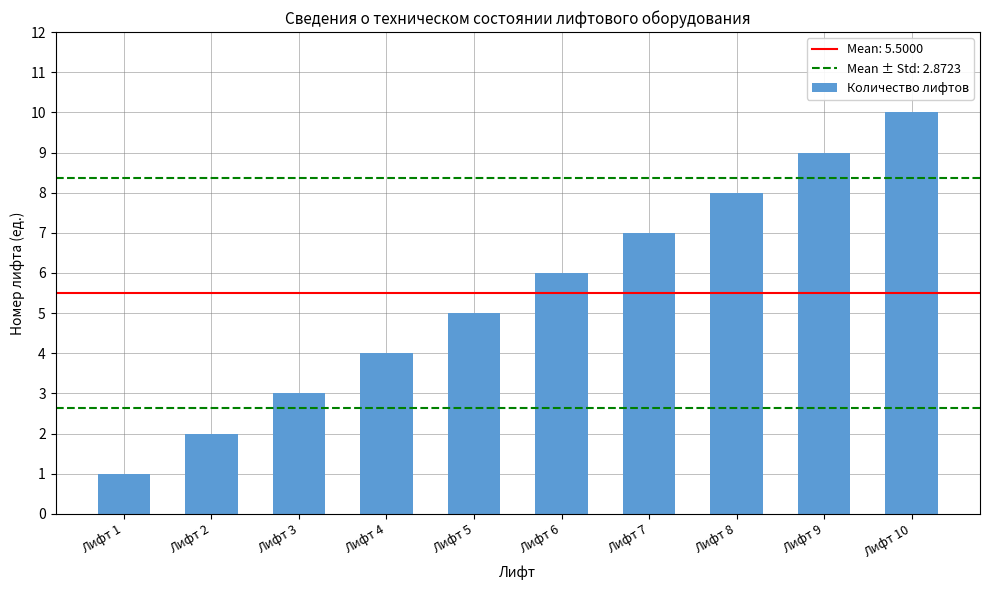

What is the average value?

6